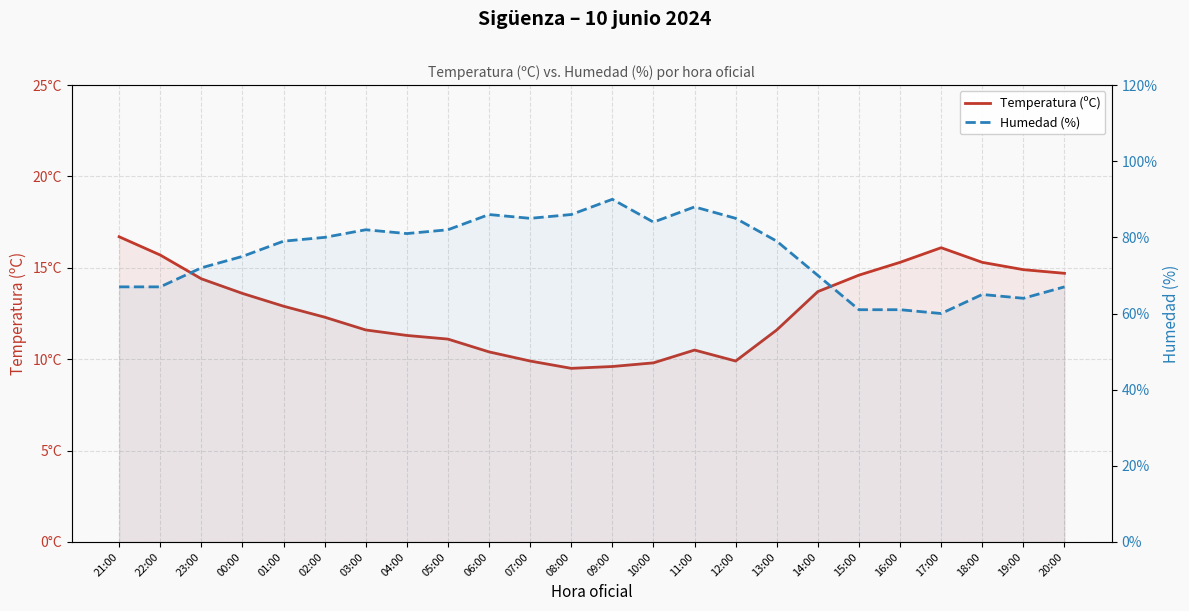

What is the difference between the maximum and minimum values in the Humedad (%) series?

30.0